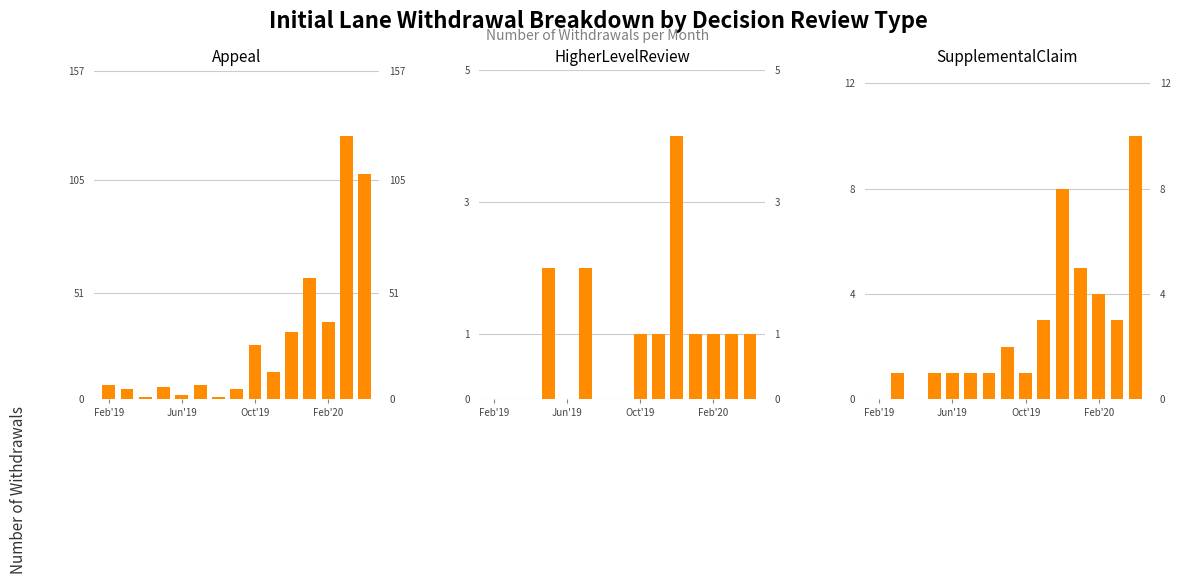

Which category has the lowest value across all series?

Feb'19